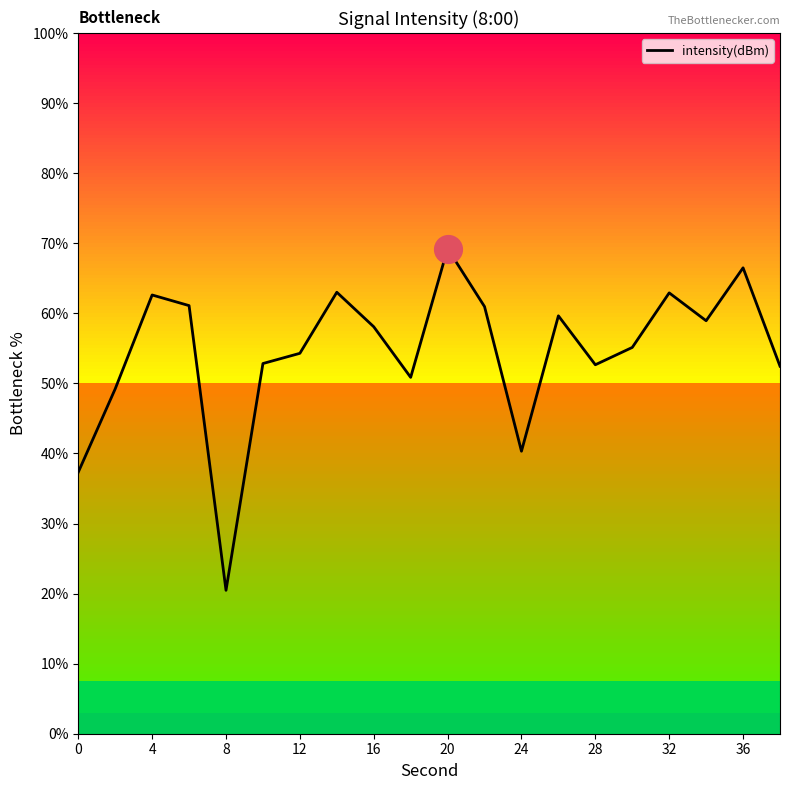

What is the minimum value for intensity(dBm)?

20.5